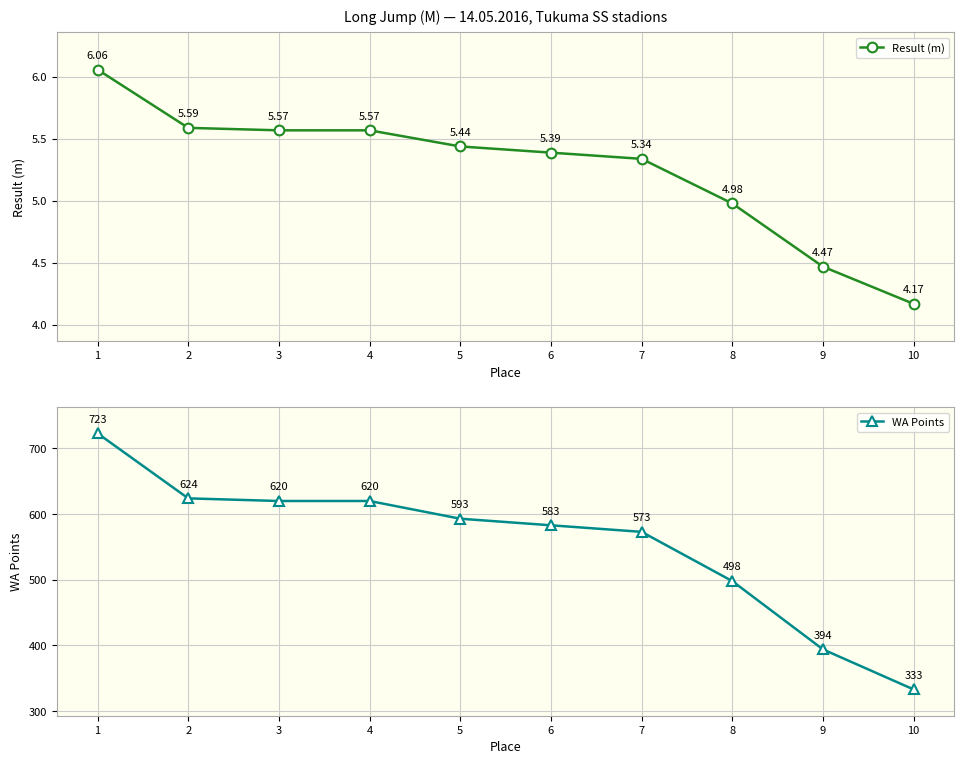

What are all the series names shown in the legend?

Result (m), WA Points